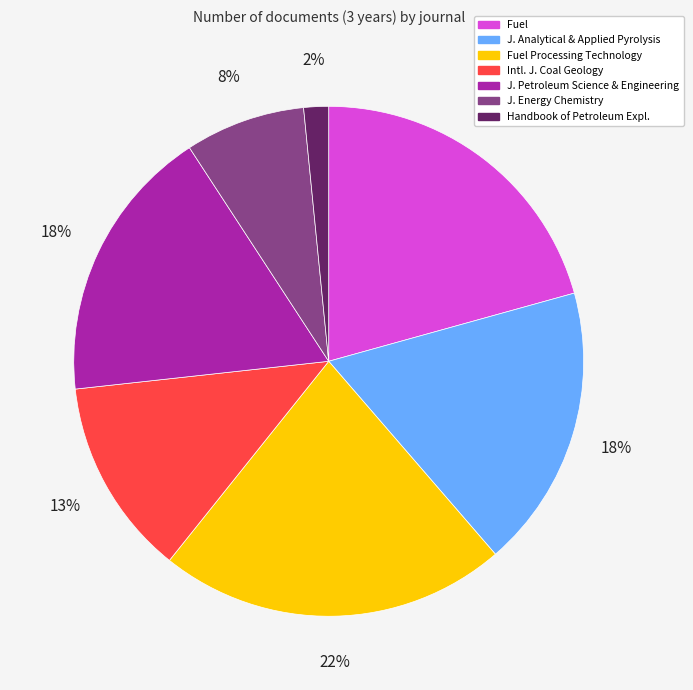

To the nearest percent, what is the average slice percentage?

14%